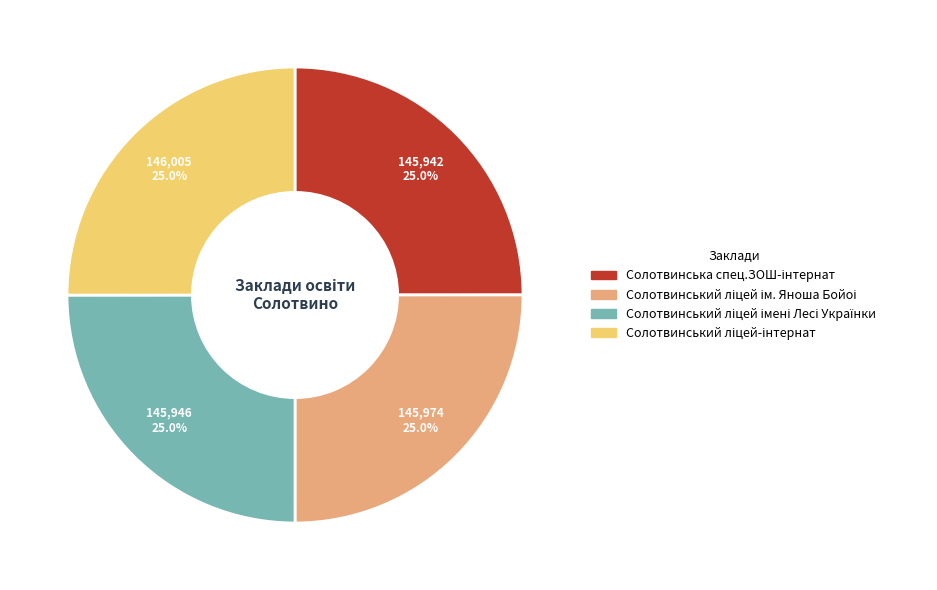

Is there any slice that represents more than half of the pie?

No